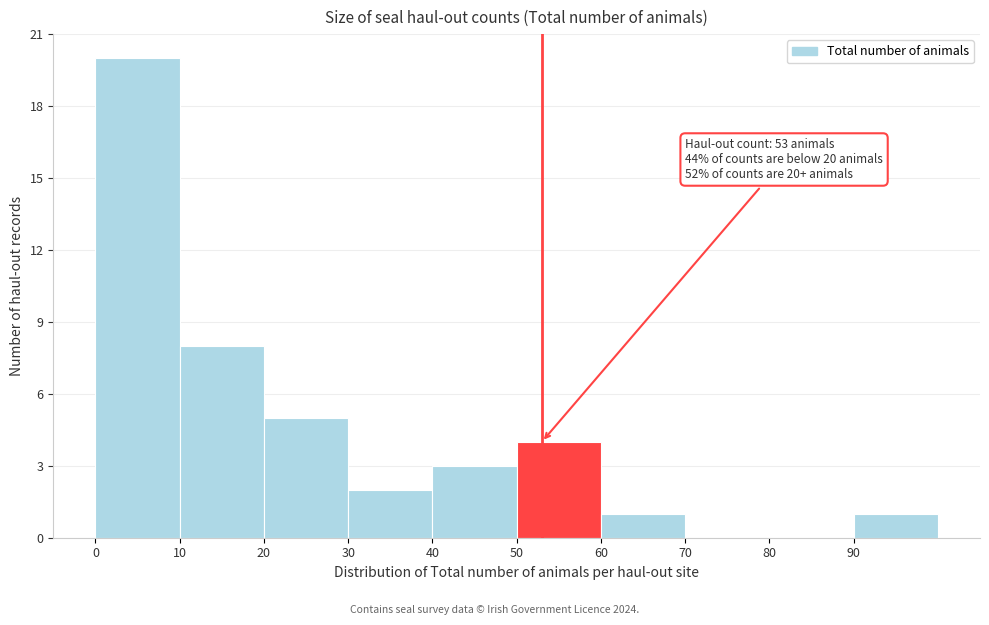

Over which range of the x-axis is the bar tallest?

0 to 10